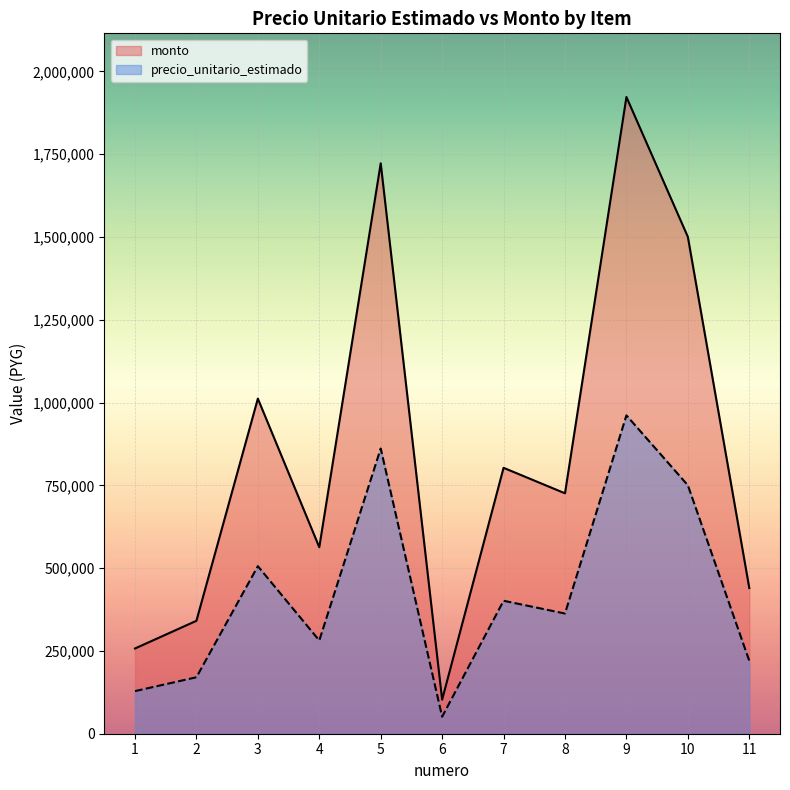

What is the approximate value of monto at 10?

1500400